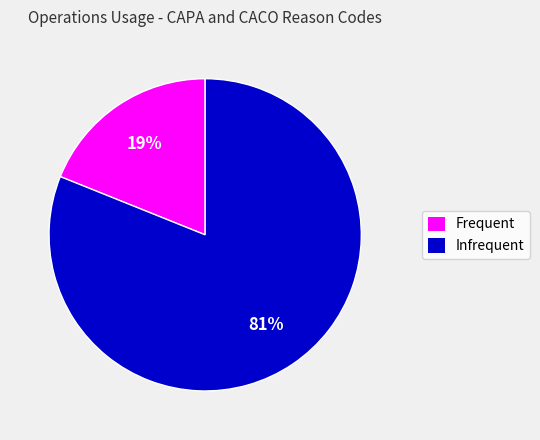

Between Frequent and Infrequent, which is larger?

Infrequent